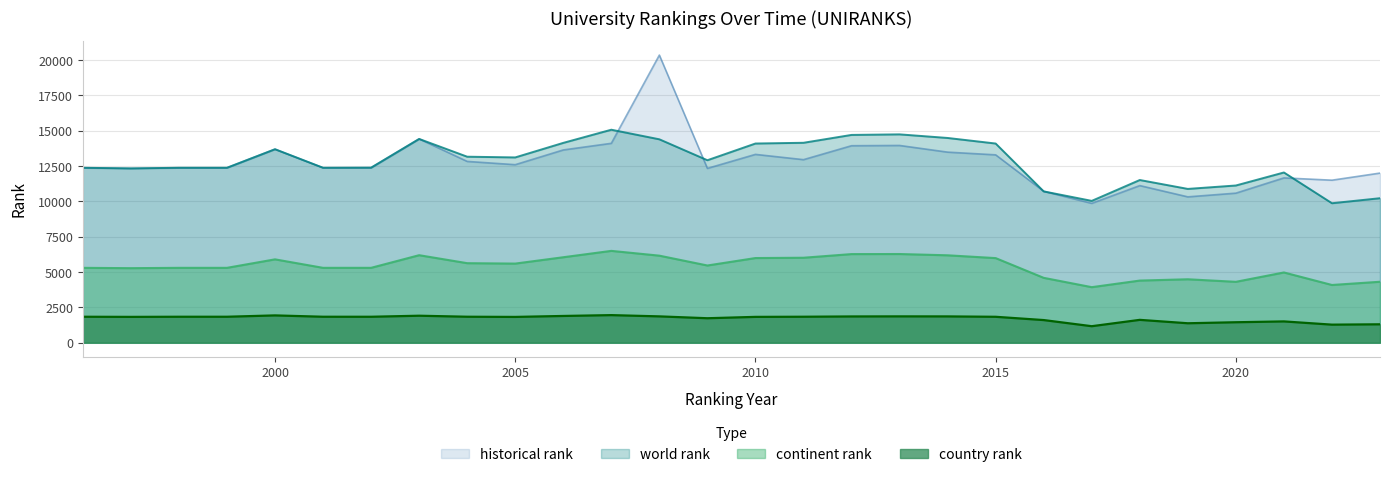

How many lines are shown in the chart?

4